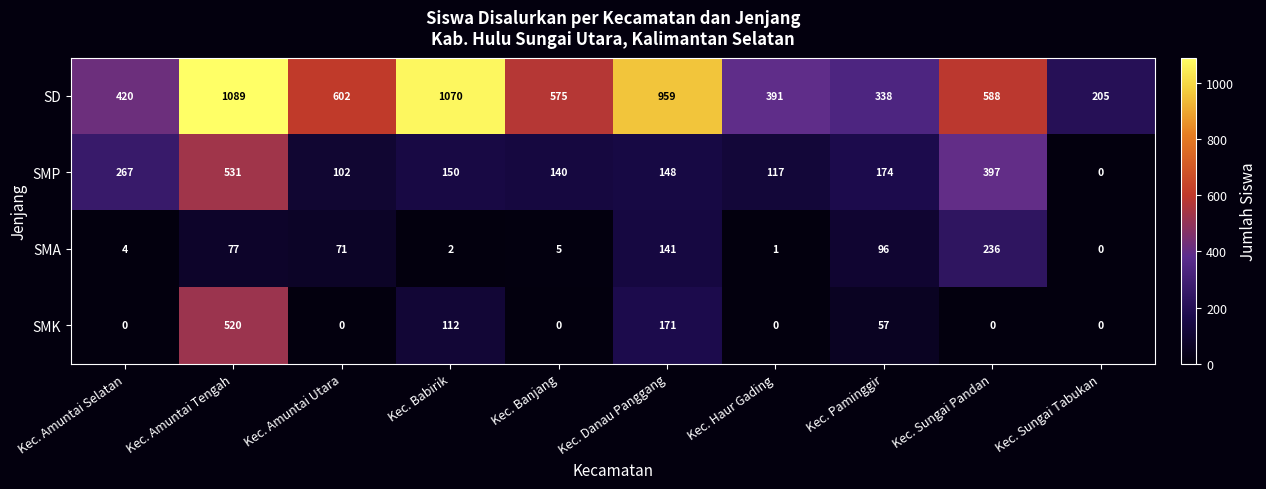

How many categories are shown in the chart?

10